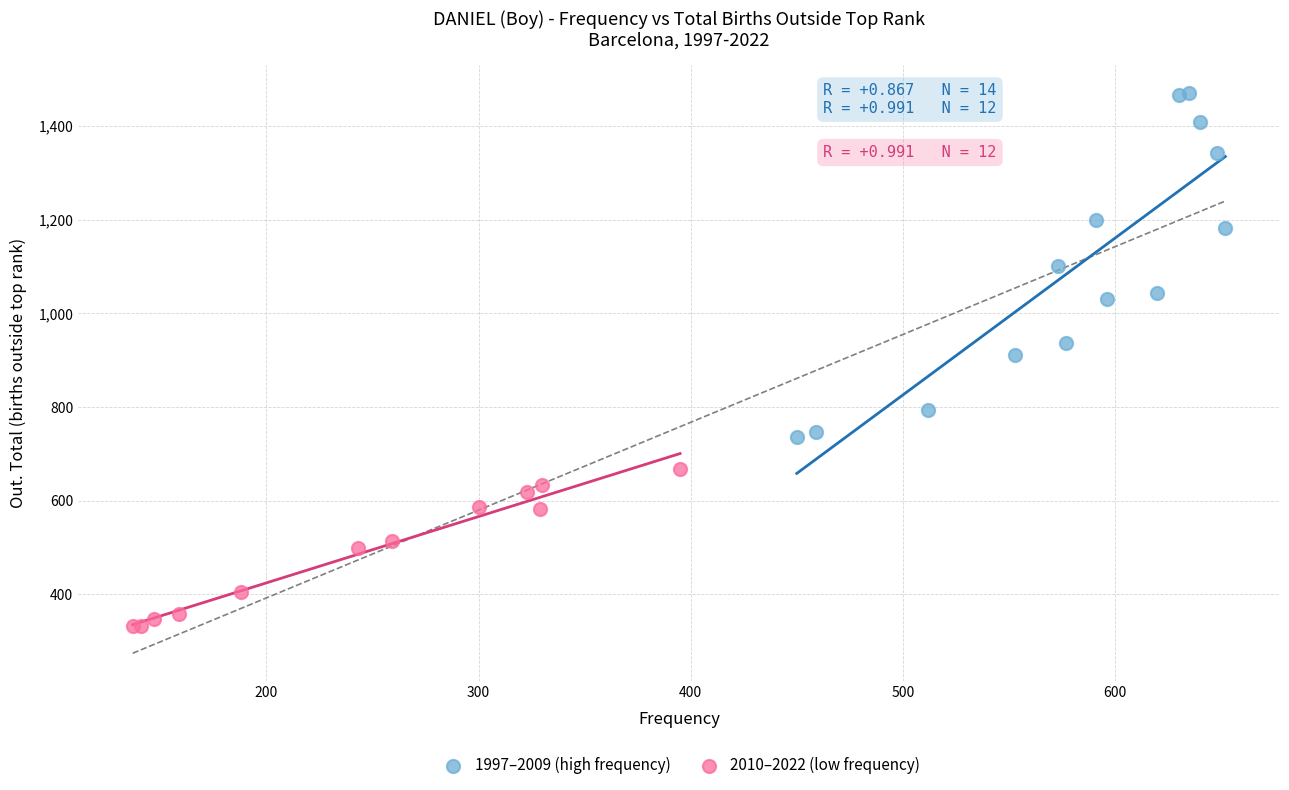

Which series contains the highest Y value?

1997–2009 (high frequency)